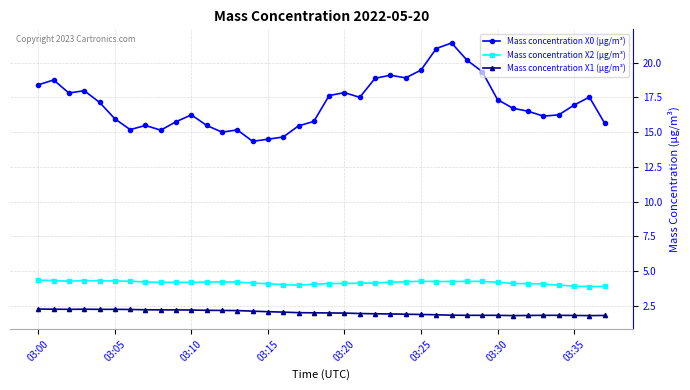

How many categories are shown in the chart?

38